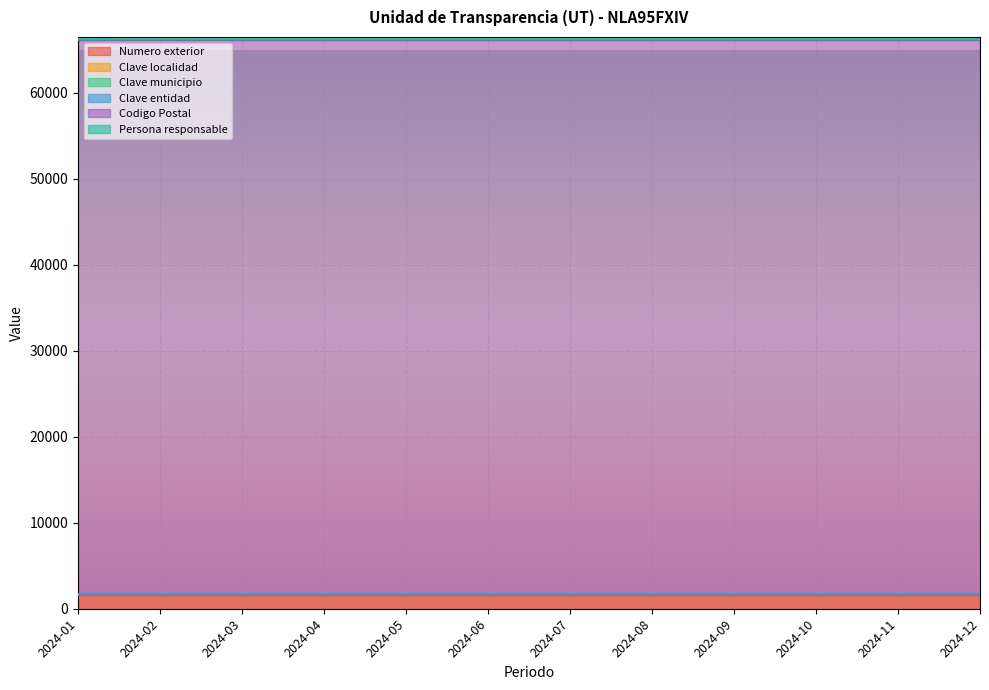

Reading left to right, extract all data points from this chart.

Numero exterior: 2024-01=1646	2024-02=1646	2024-03=1646	2024-04=1646	2024-05=1646	2024-06=1646	2024-07=1646	2024-08=1646	2024-09=1646	2024-10=1646	2024-11=1646	2024-12=1646
Clave localidad: 2024-01=39	2024-02=39	2024-03=39	2024-04=39	2024-05=39	2024-06=39	2024-07=39	2024-08=39	2024-09=39	2024-10=39	2024-11=39	2024-12=39
Clave municipio: 2024-01=39	2024-02=39	2024-03=39	2024-04=39	2024-05=39	2024-06=39	2024-07=39	2024-08=39	2024-09=39	2024-10=39	2024-11=39	2024-12=39
Clave entidad: 2024-01=19	2024-02=19	2024-03=19	2024-04=19	2024-05=19	2024-06=19	2024-07=19	2024-08=19	2024-09=19	2024-10=19	2024-11=19	2024-12=19
Codigo Postal: 2024-01=64460	2024-02=64460	2024-03=64460	2024-04=64460	2024-05=64460	2024-06=64460	2024-07=64460	2024-08=64460	2024-09=64460	2024-10=64460	2024-11=64460	2024-12=64460
Persona responsable: 2024-01=1	2024-02=1	2024-03=1	2024-04=1	2024-05=1	2024-06=1	2024-07=1	2024-08=1	2024-09=1	2024-10=1	2024-11=1	2024-12=1